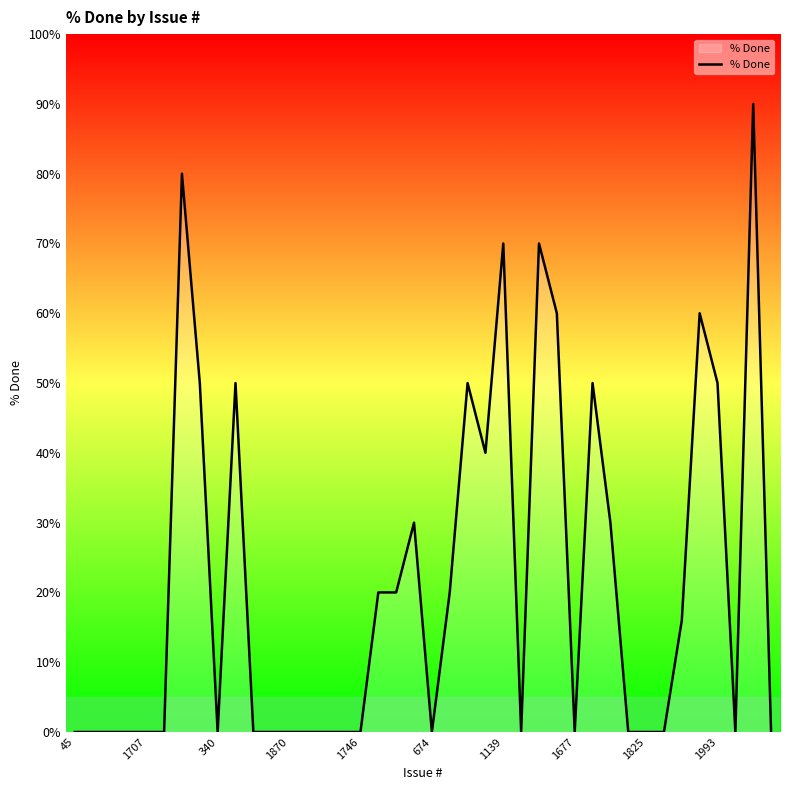

What is the difference between the maximum and minimum values?

90